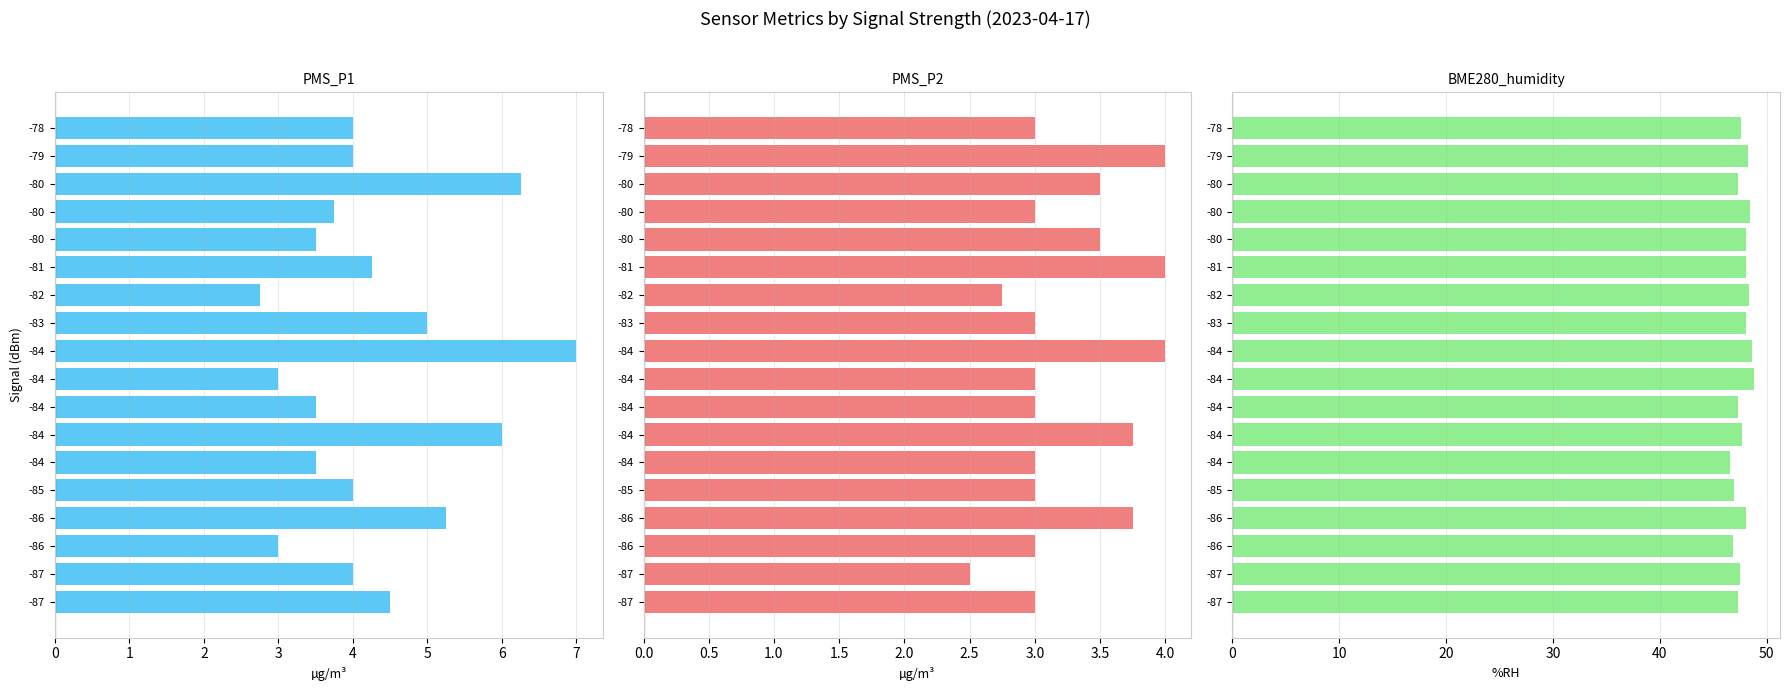

At which label does PMS_P1 reach its peak?

-84